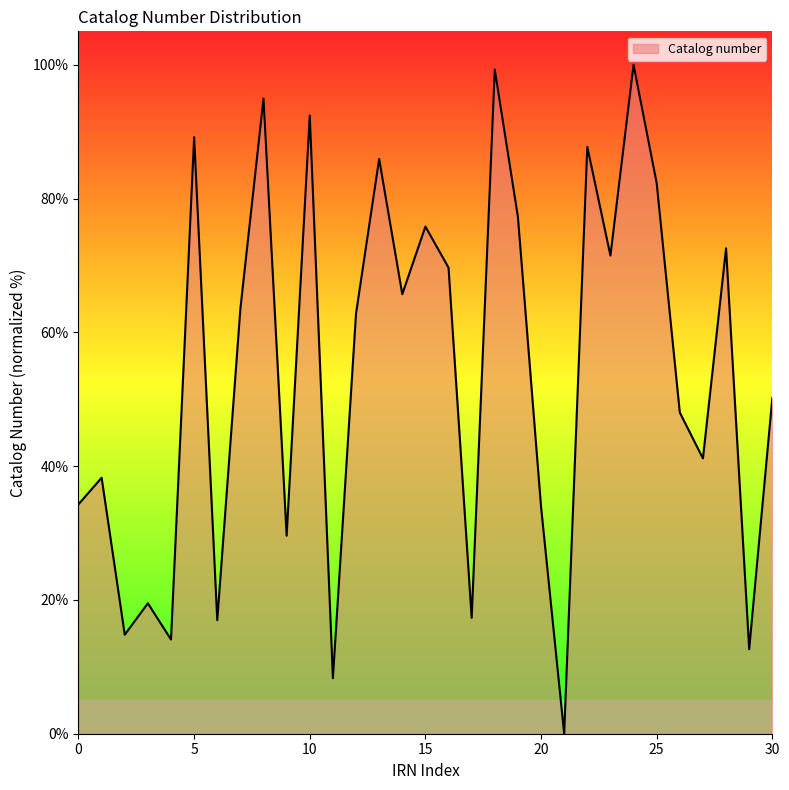

What is the difference between the maximum and minimum values?

100.0